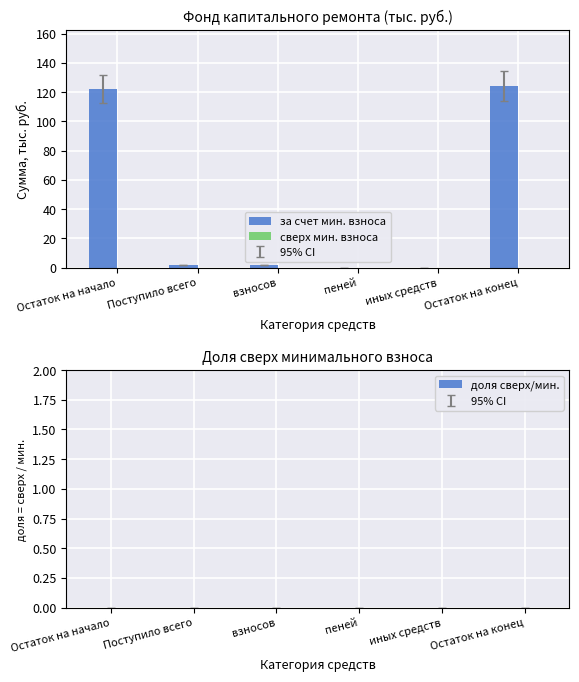

Read the value at Остаток на конец.

124.1